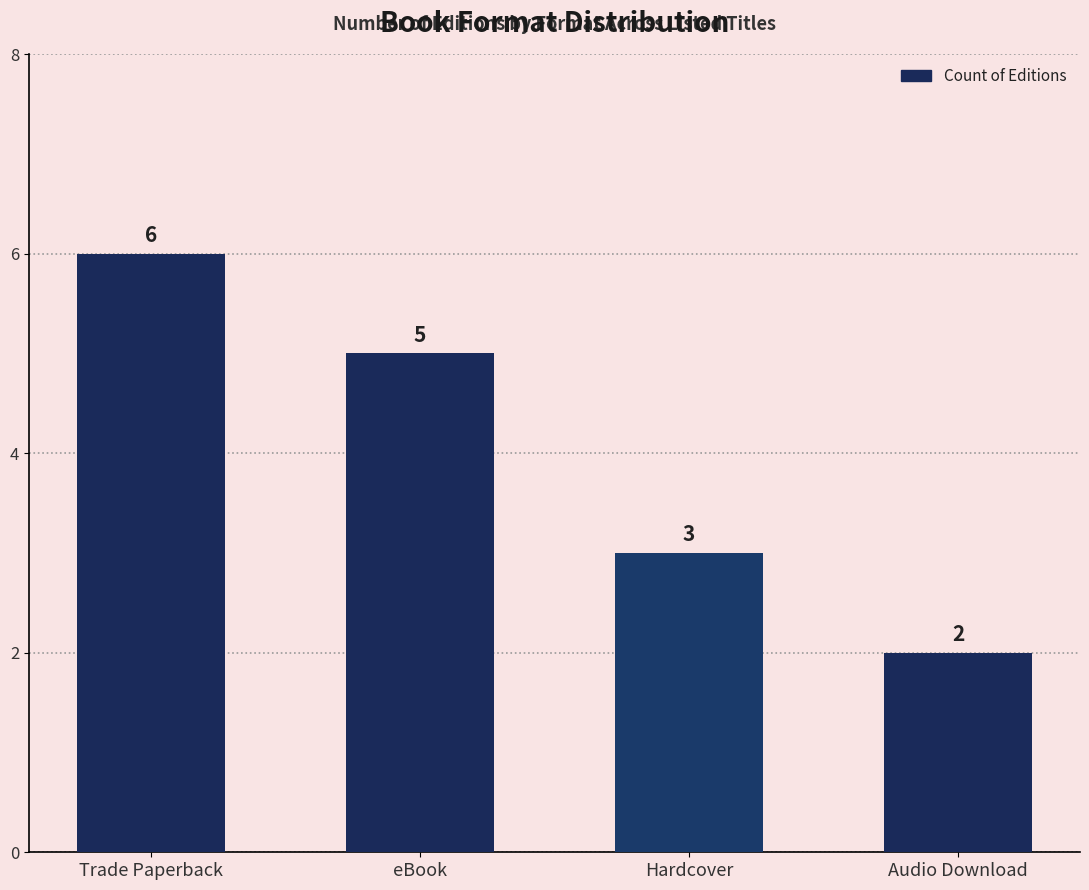

The value at eBook is 5. True or false?

True